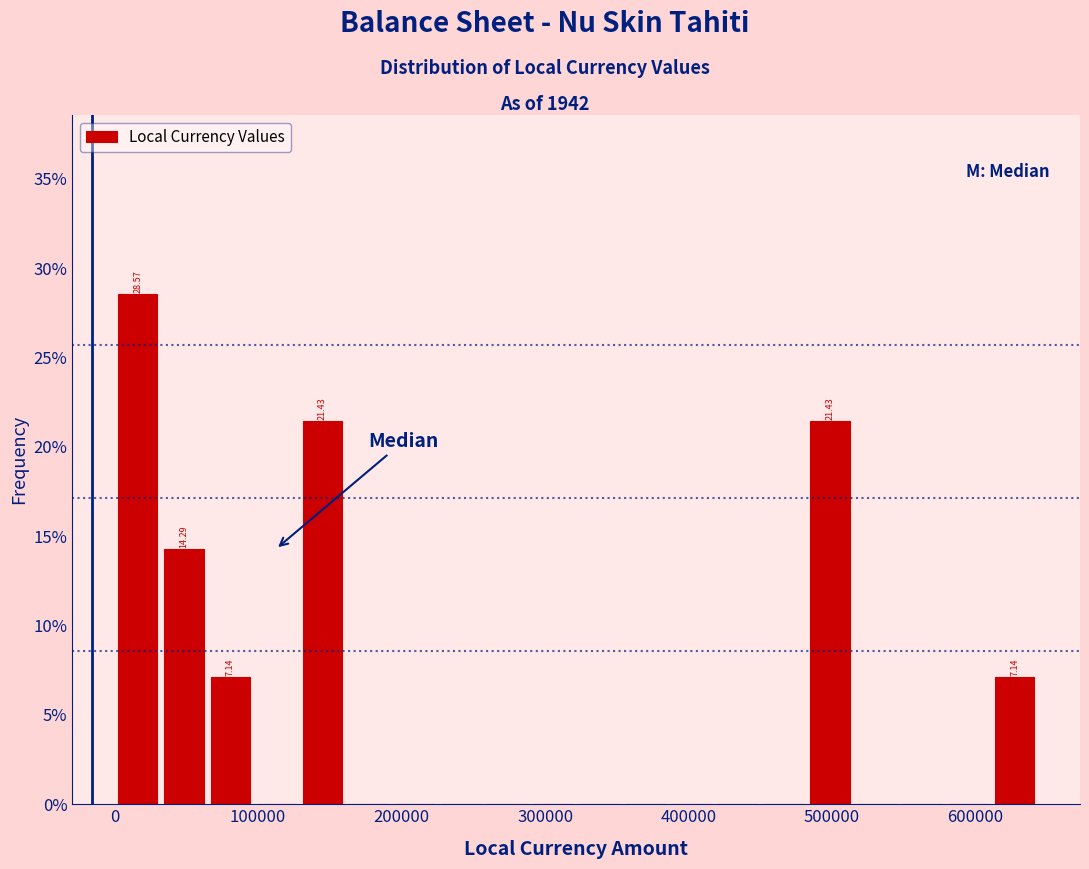

Around what value on the x-axis is the tallest bar? Give the approximate position of its centre, as read against the axis.

20000